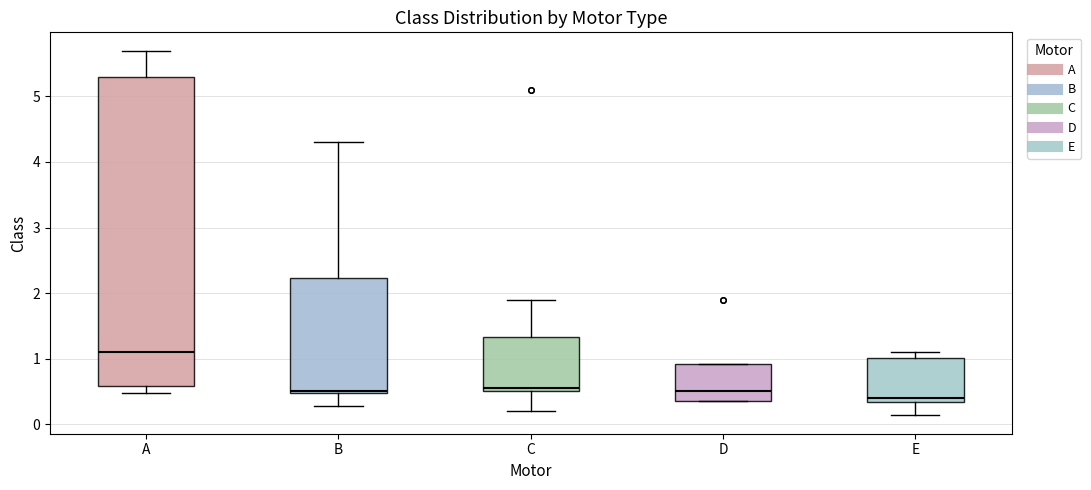

Where does the upper whisker of the box for C end on the y-axis? The values are not printed on the chart, so give them approximately, as read against the axis.

1.9